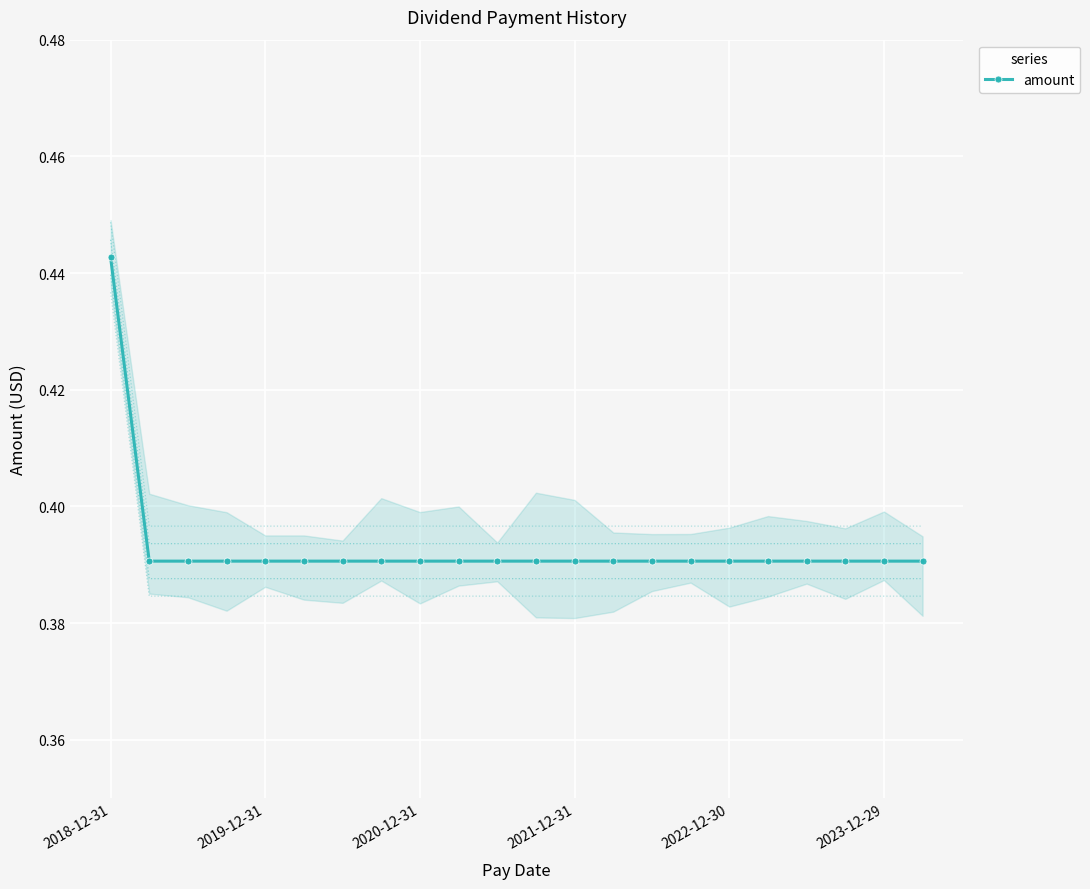

Reading right to left, list all the values displayed in this chart.

0.4	0.4	0.4	0.4	0.4	0.4	0.4	0.4	0.4	0.4	0.4	0.4	0.4	0.4	0.4	0.4	0.4	0.4	0.4	0.4	0.4	0.4